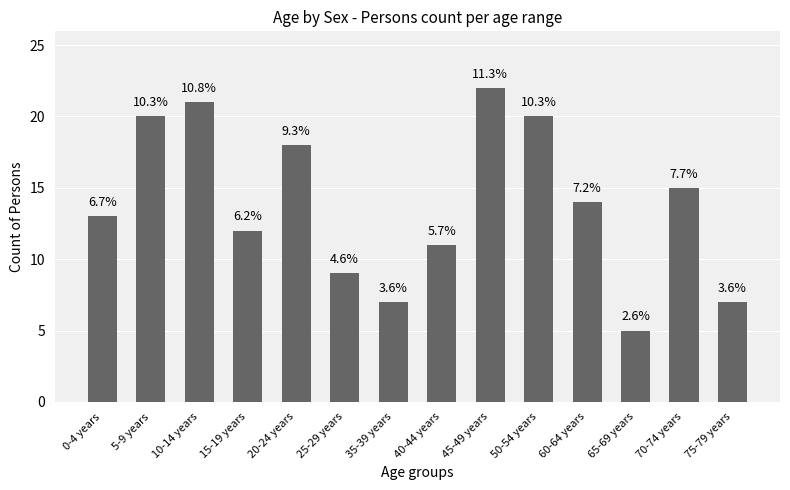

Is it true that the value at 65-69 years is 5?

True